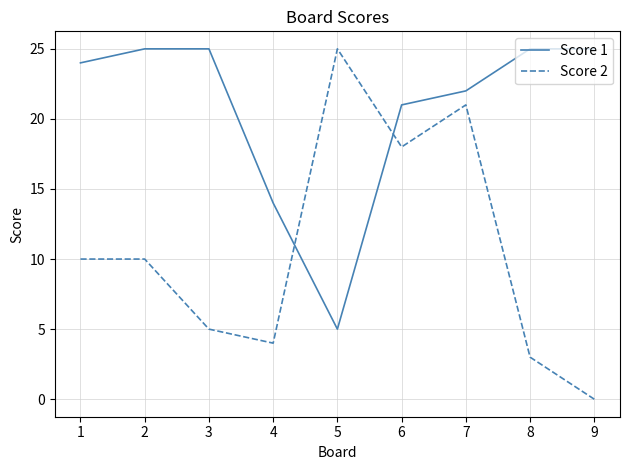

Is this an area chart (filled region under the line)?

No